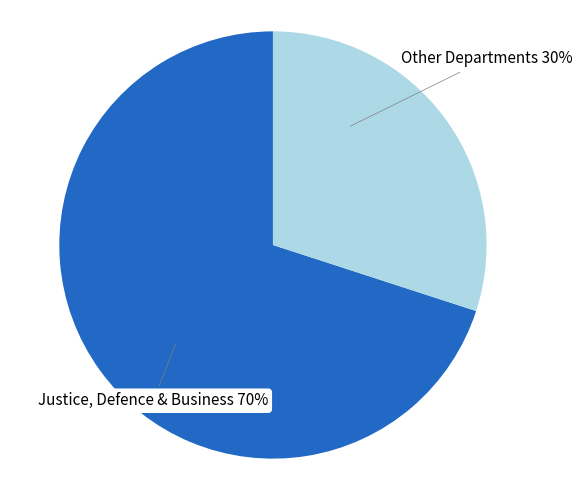

To the nearest percent, what is the difference between the largest and smallest slice percentages?

40%